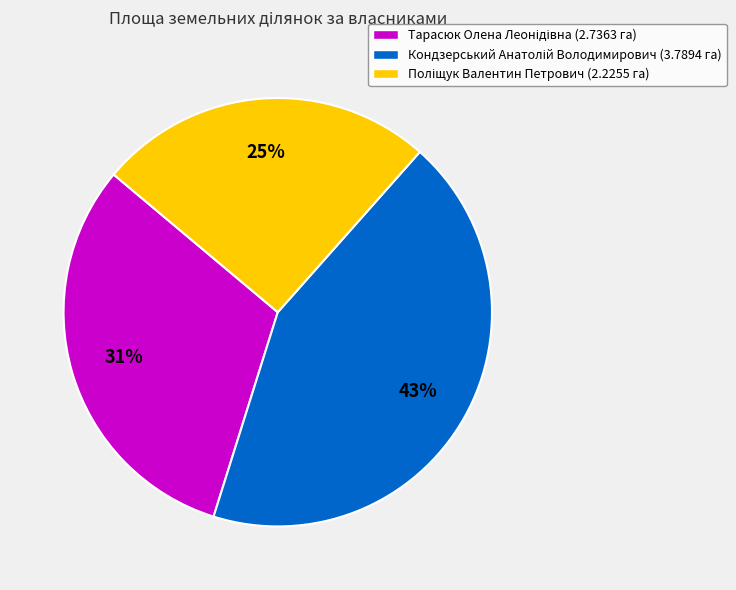

Does any single category account for the majority?

No